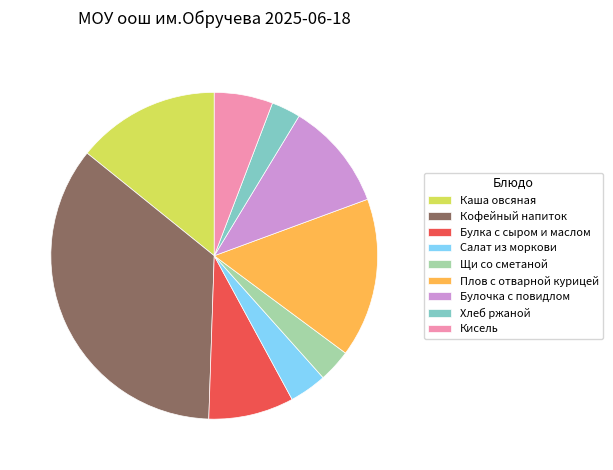

Count the number of slices in the pie.

9